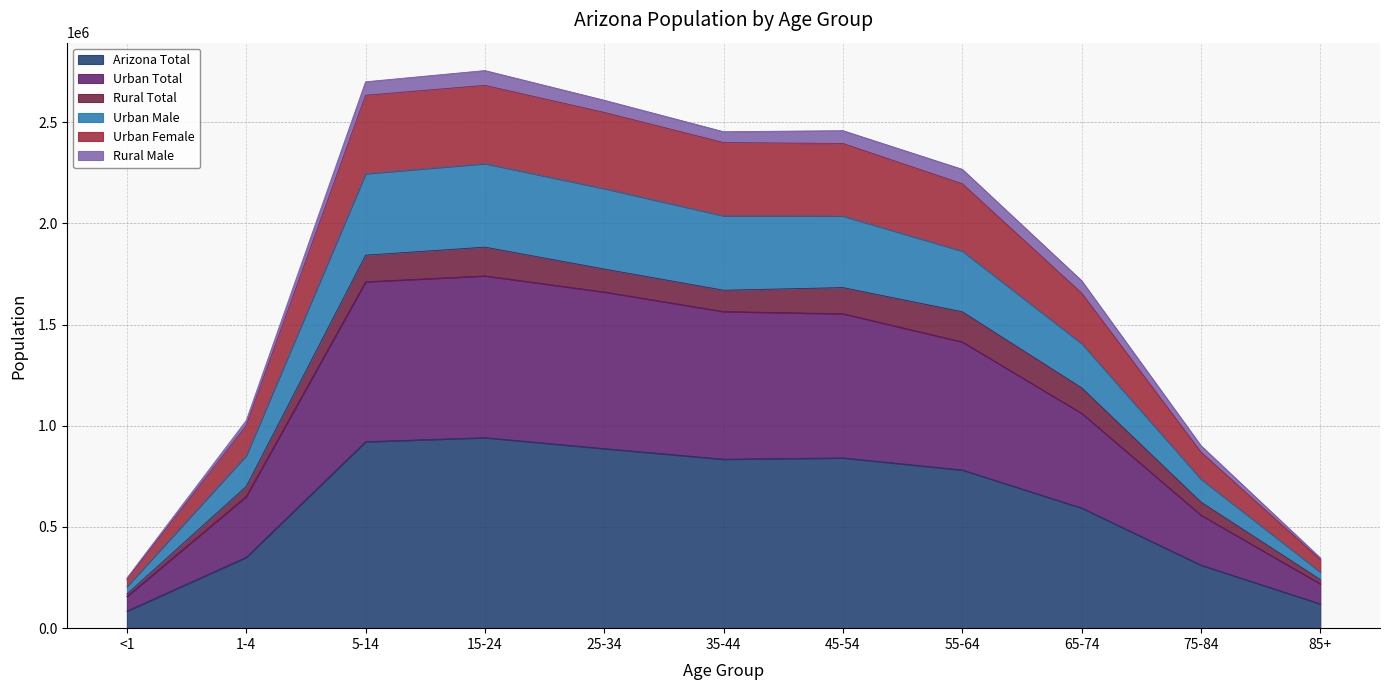

True or false: Urban Total and Urban Male cross at least once.

False